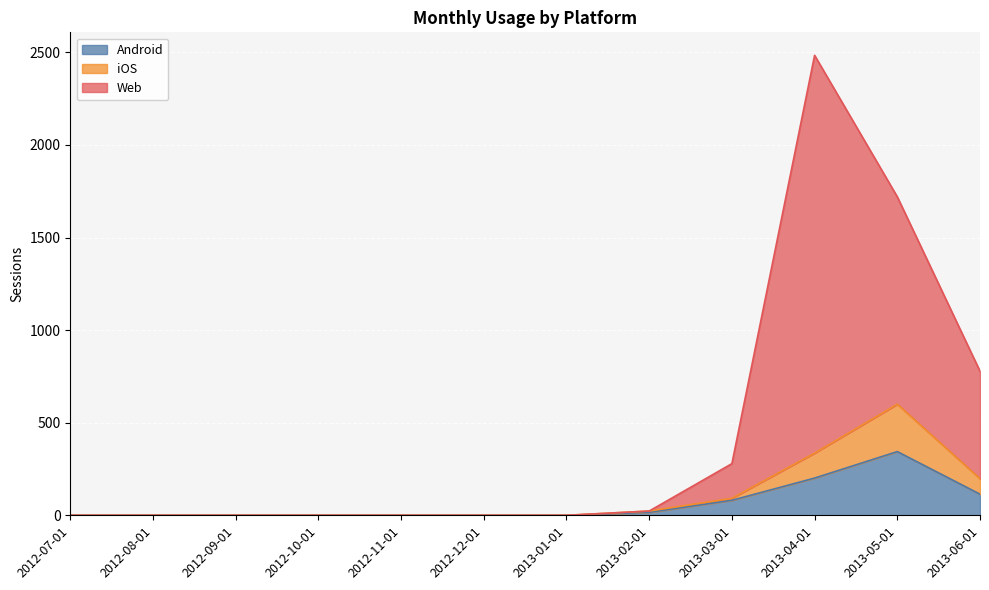

In Web, how many points are higher than both neighbors (excluding endpoints)?

1